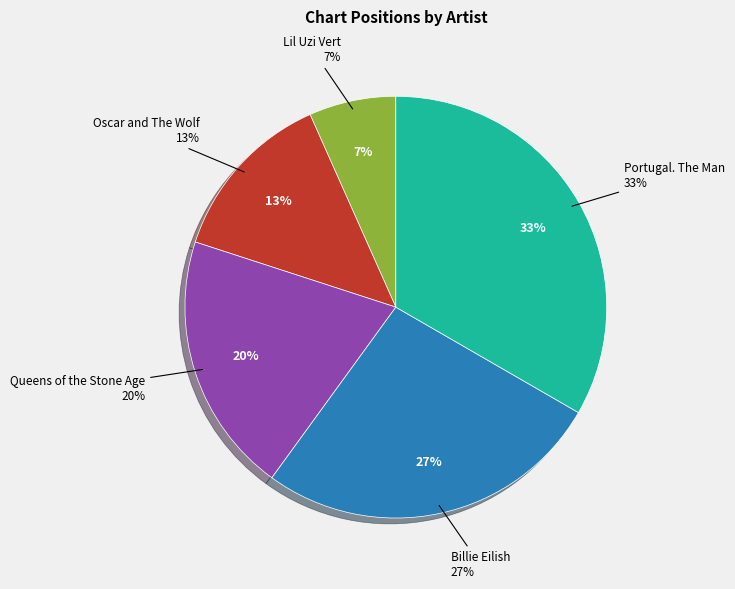

Count the number of slices in the pie.

5